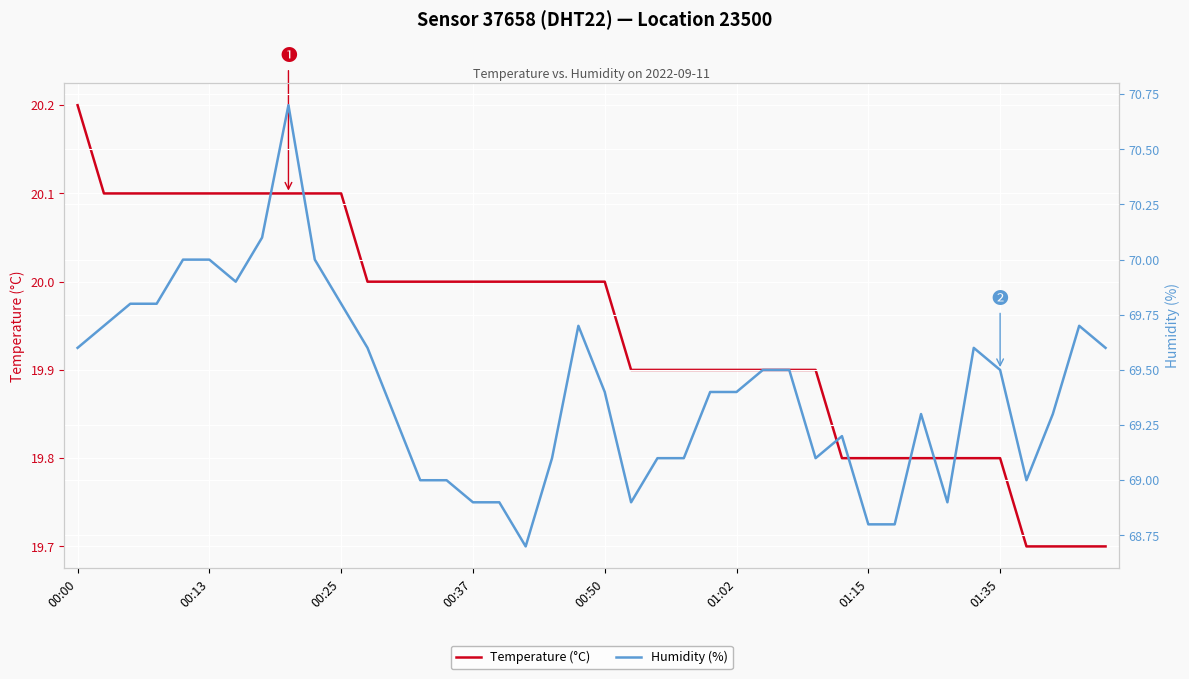

The Temperature (°C) series shows 10.5 at 01:15. True or false?

False